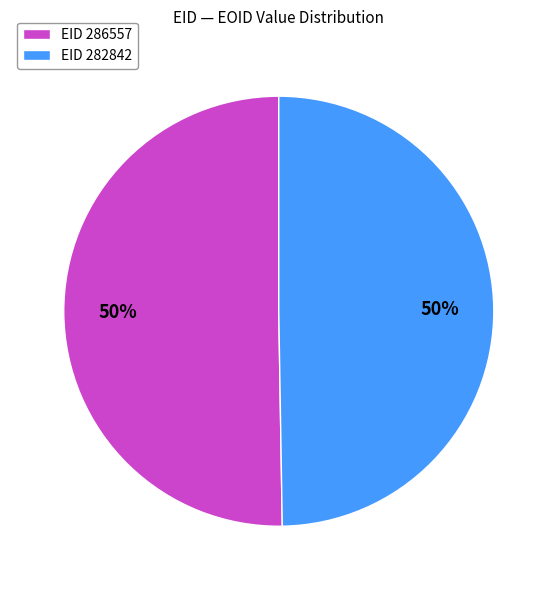

Do EID 286557 and EID 282842 together represent more than half of the pie?

Yes